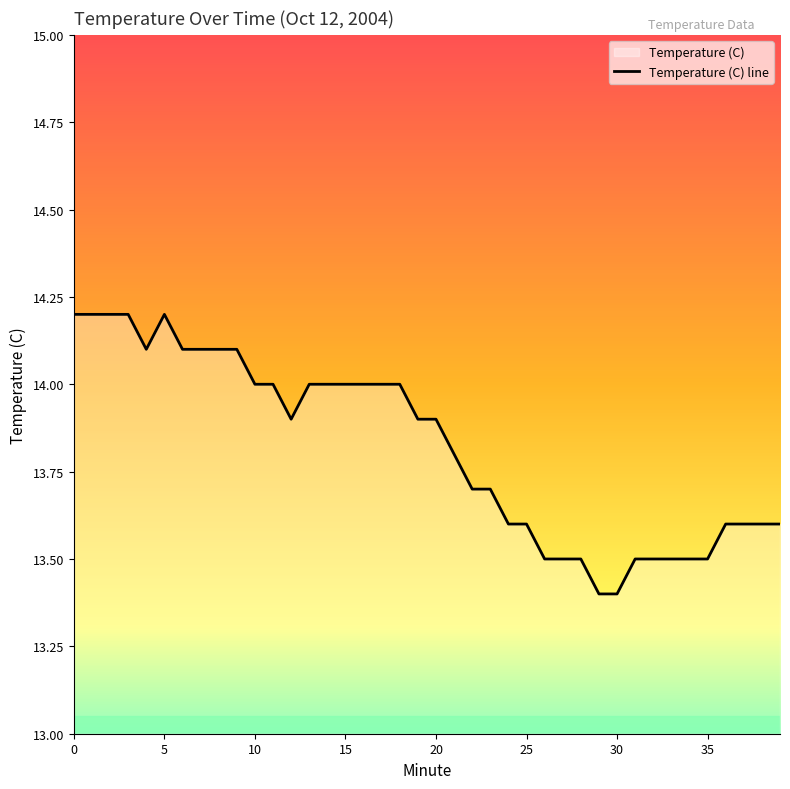

What is the difference between the maximum and minimum values?

0.8